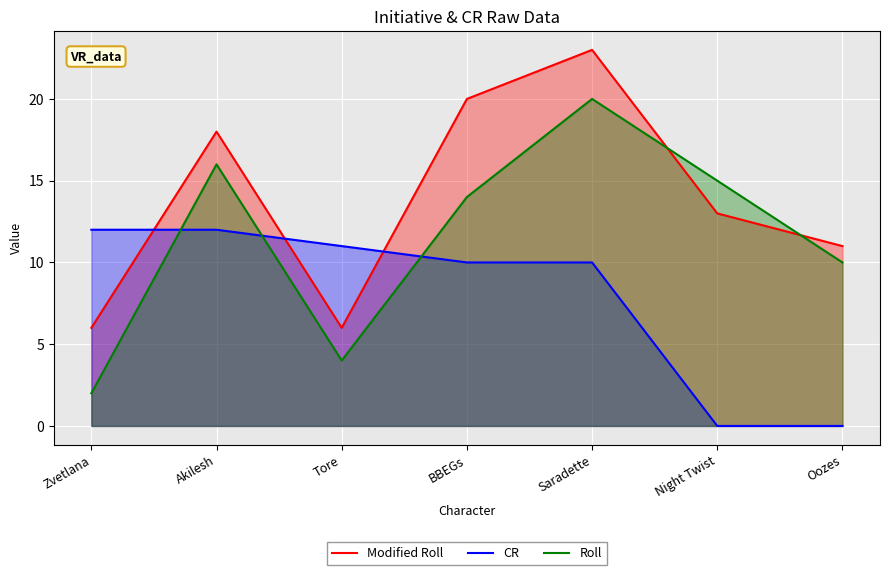

Reading left to right, list all the values displayed in this chart.

Modified Roll: 6	18	6	20	23	13	11
CR: 12	12	11	10	10	0	0
Roll: 2	16	4	14	20	15	10